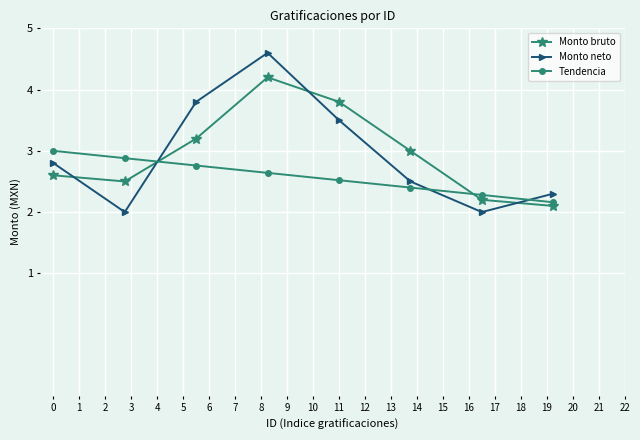

Rank the series by their maximum value, from lowest to highest.

Tendencia, Monto bruto, Monto neto